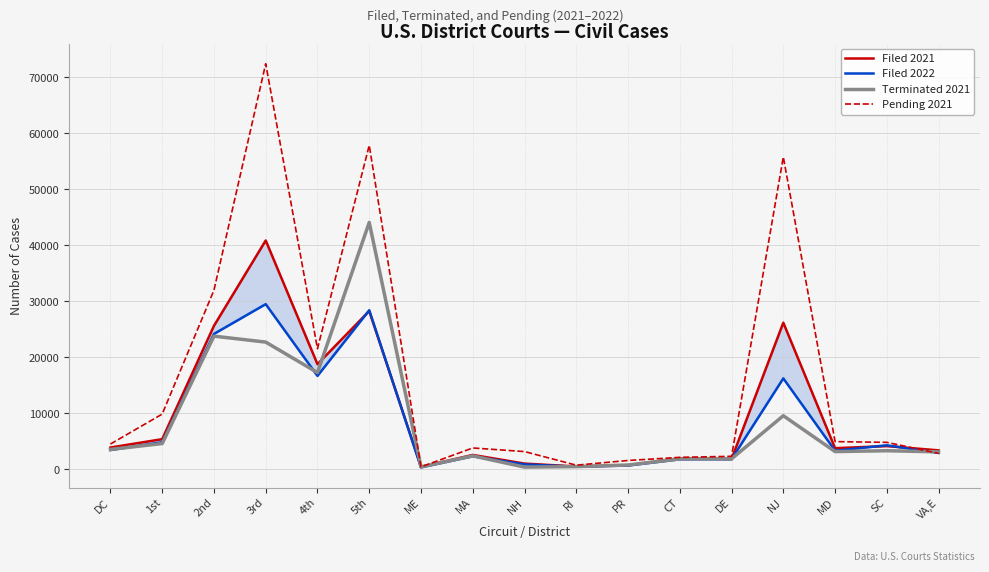

Does the chart display data point markers on the line(s)?

No